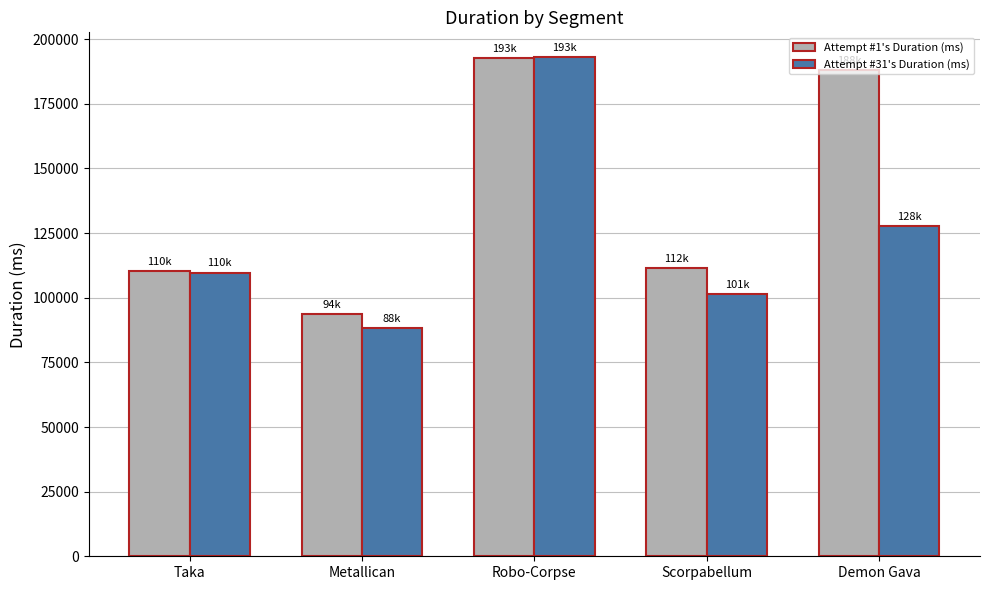

Which category has the highest value in the Attempt #31's Duration (ms) series?

Robo-Corpse